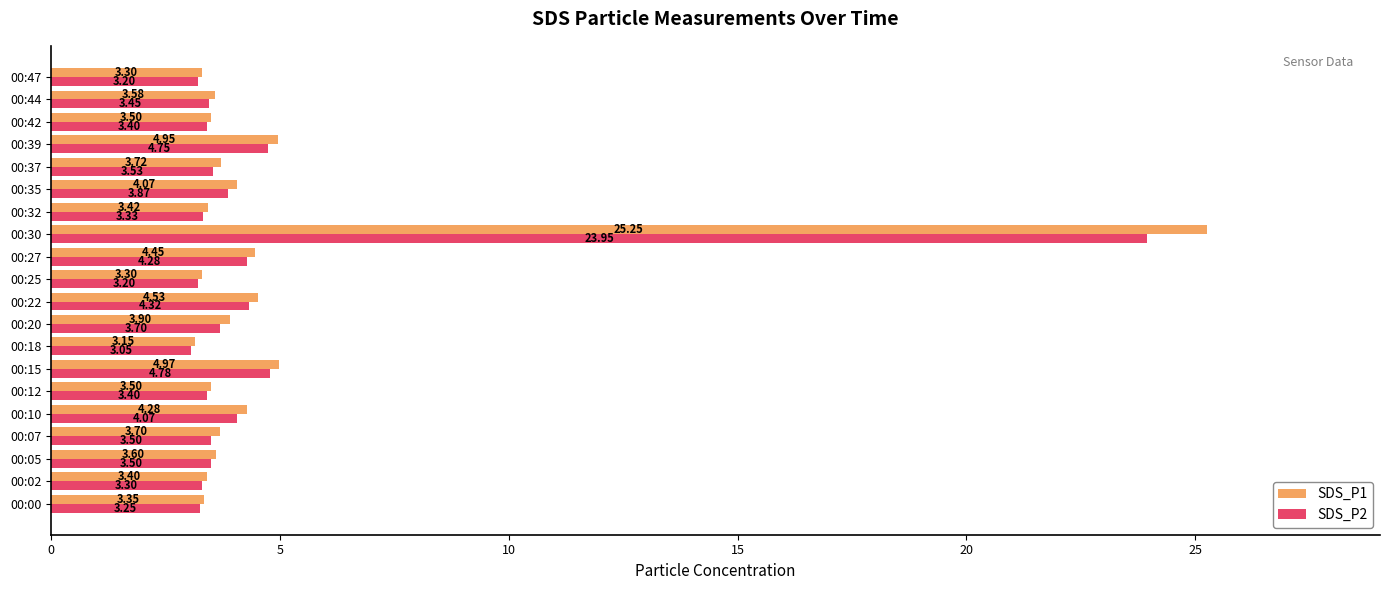

Which category has the highest value across all series?

00:30